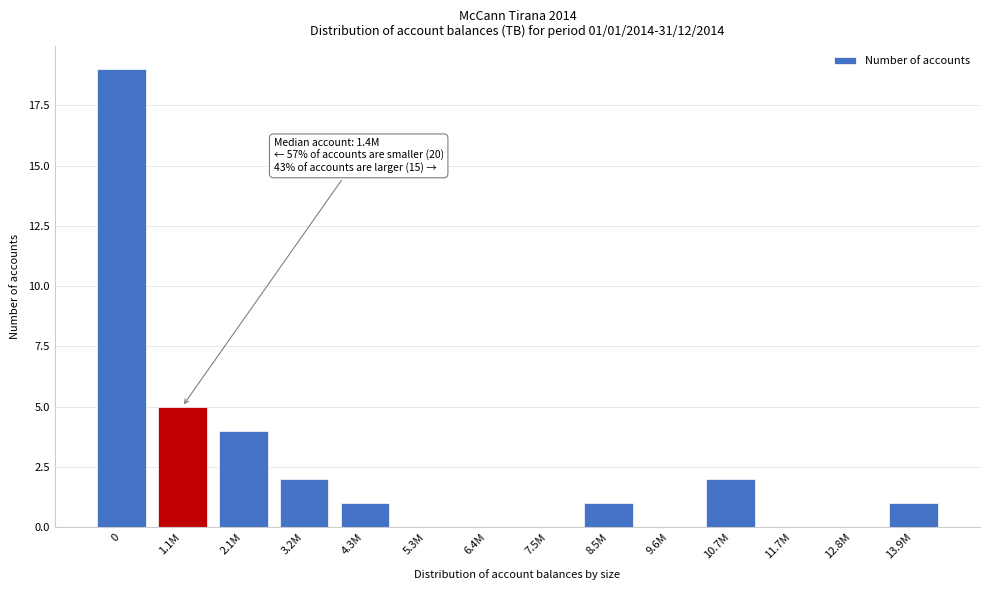

Reading right to left, extract all data points from this chart.

13.9M=1	12.8M=0	11.7M=0	10.7M=2	9.6M=0	8.5M=1	7.5M=0	6.4M=0	5.3M=0	4.3M=1	3.2M=2	2.1M=4	1.1M=5	0=19